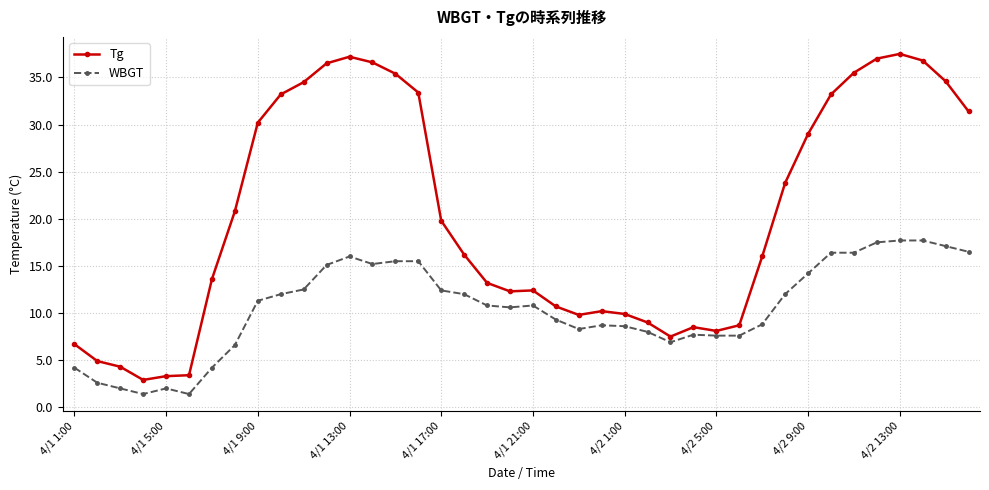

Rank the series by their average value, from highest to lowest.

Tg, WBGT